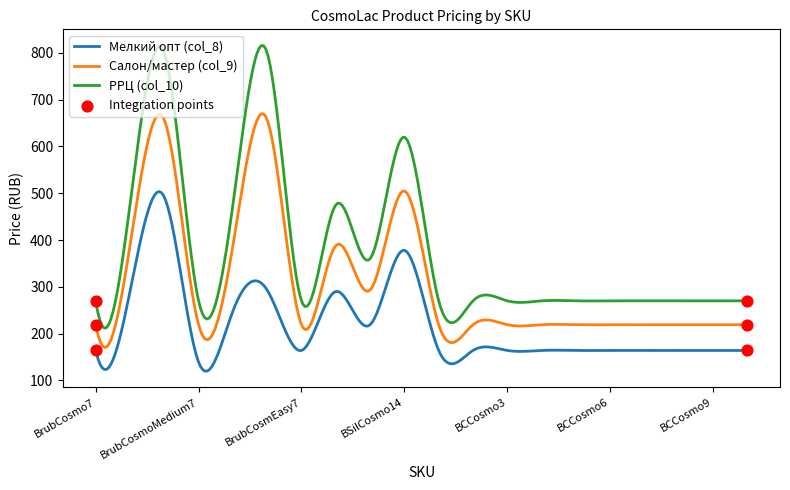

Which series has the largest total across all categories?

РРЦ (col_10)